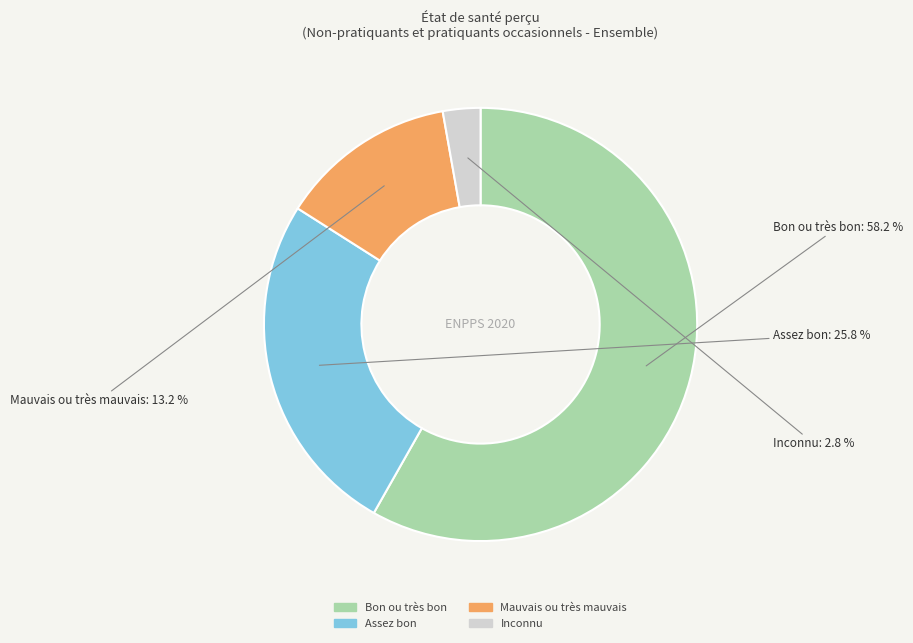

Count the number of slices in the pie.

4